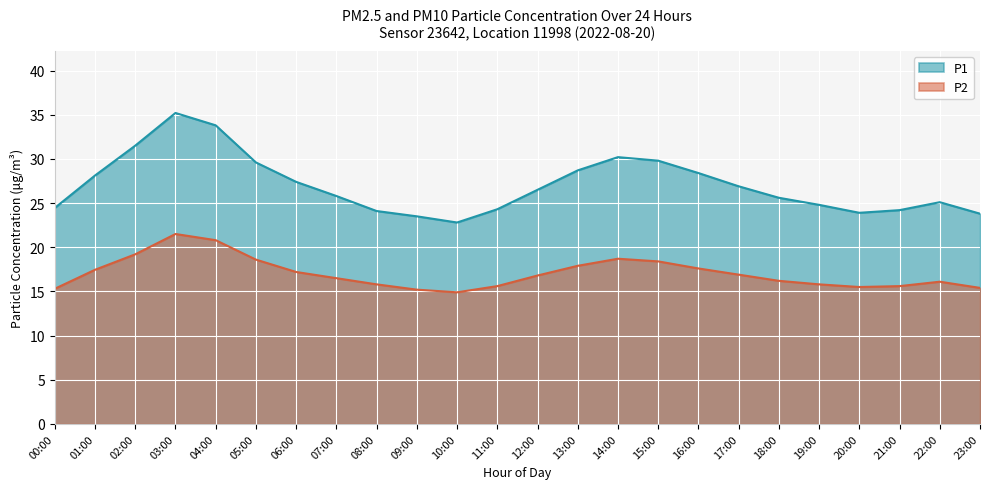

Which label corresponds to the largest value in the chart?

03:00